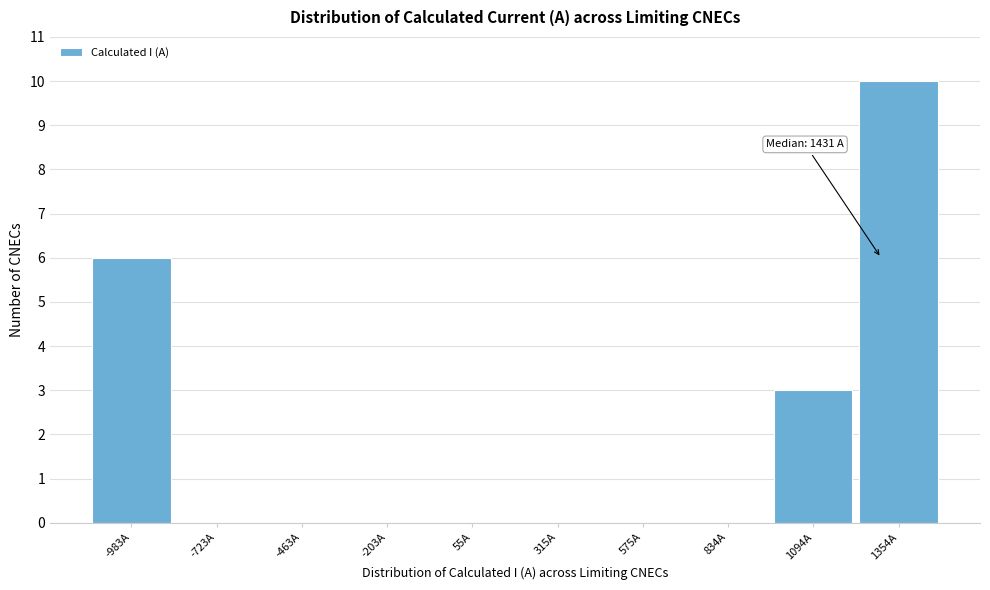

Reading left to right, list all the values displayed in this chart.

-983A=6	-723A=0	-463A=0	-203A=0	55A=0	315A=0	575A=0	834A=0	1094A=3	1354A=10